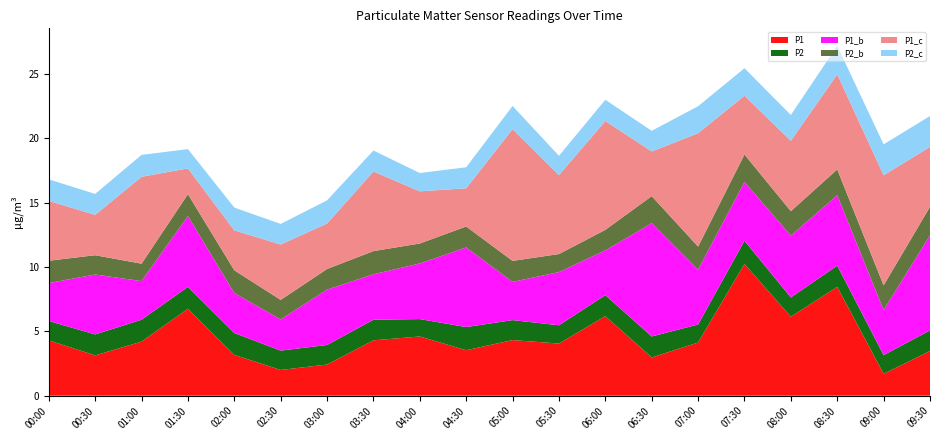

Reading right to left, list all the values displayed in this chart.

P1: 3.5	1.7	8.4	6.1	10.2	4.1	3.0	6.2	4.0	4.3	3.5	4.6	4.3	2.4	2.0	3.2	6.8	4.2	3.1	4.3
P2: 1.6	1.4	1.6	1.5	1.8	1.4	1.6	1.6	1.4	1.6	1.8	1.4	1.6	1.5	1.5	1.7	1.7	1.7	1.6	1.5
P1_b: 7.4	3.5	5.5	4.8	4.6	4.2	8.8	3.5	4.1	3.0	6.2	4.3	3.5	4.3	2.4	3.1	5.5	3.0	4.7	3.0
P2_b: 2.2	1.9	2.0	1.9	2.1	1.8	2.1	1.6	1.4	1.6	1.6	1.6	1.8	1.6	1.5	1.8	1.7	1.4	1.5	1.7
P1_c: 4.7	8.6	7.4	5.5	4.6	8.8	3.5	8.4	6.1	10.2	3.0	4.0	6.2	3.5	4.3	3.1	2.0	6.8	3.1	4.7
P2_c: 2.4	2.4	2.2	2.0	2.1	2.1	1.6	1.6	1.5	1.8	1.6	1.4	1.6	1.8	1.6	1.8	1.5	1.7	1.6	1.7